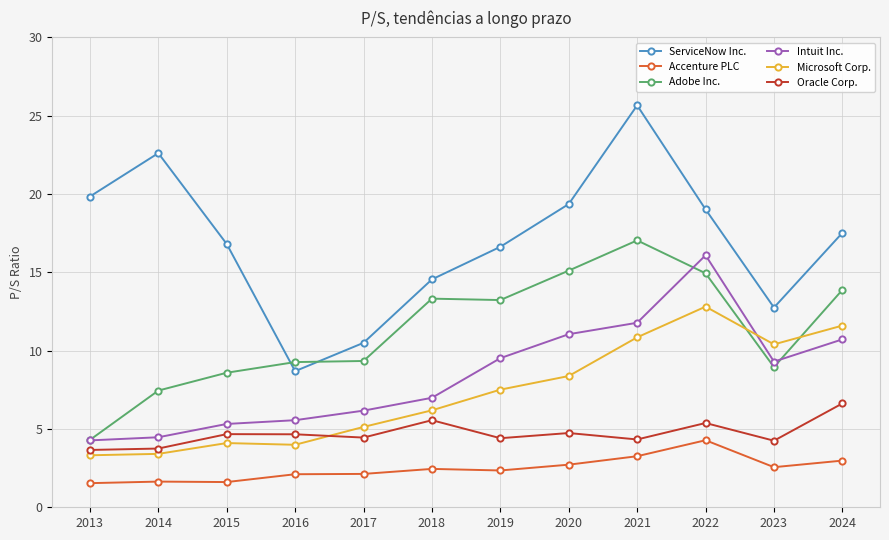

The Oracle Corp. series shows 1.6 at 2016. True or false?

False